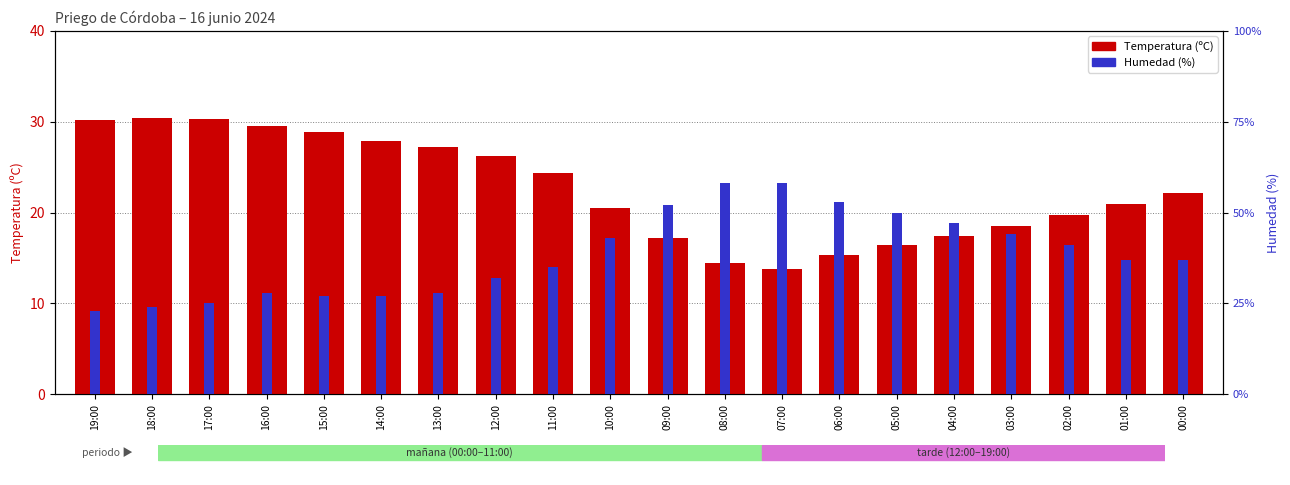

What is the average value of the Temperatura (ºC) series?

22.6